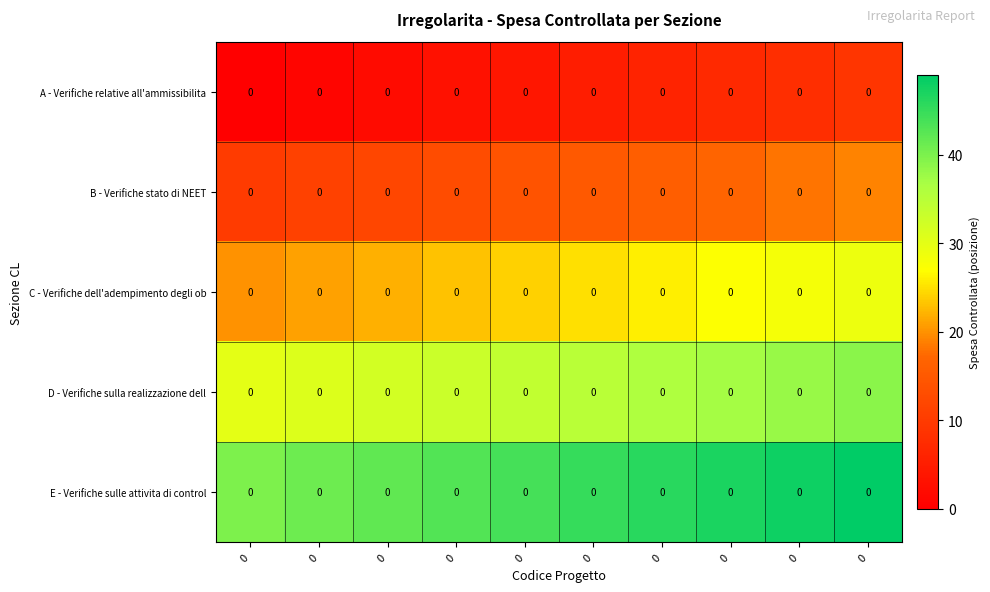

What is the spread (max minus min) of values at 0?

40